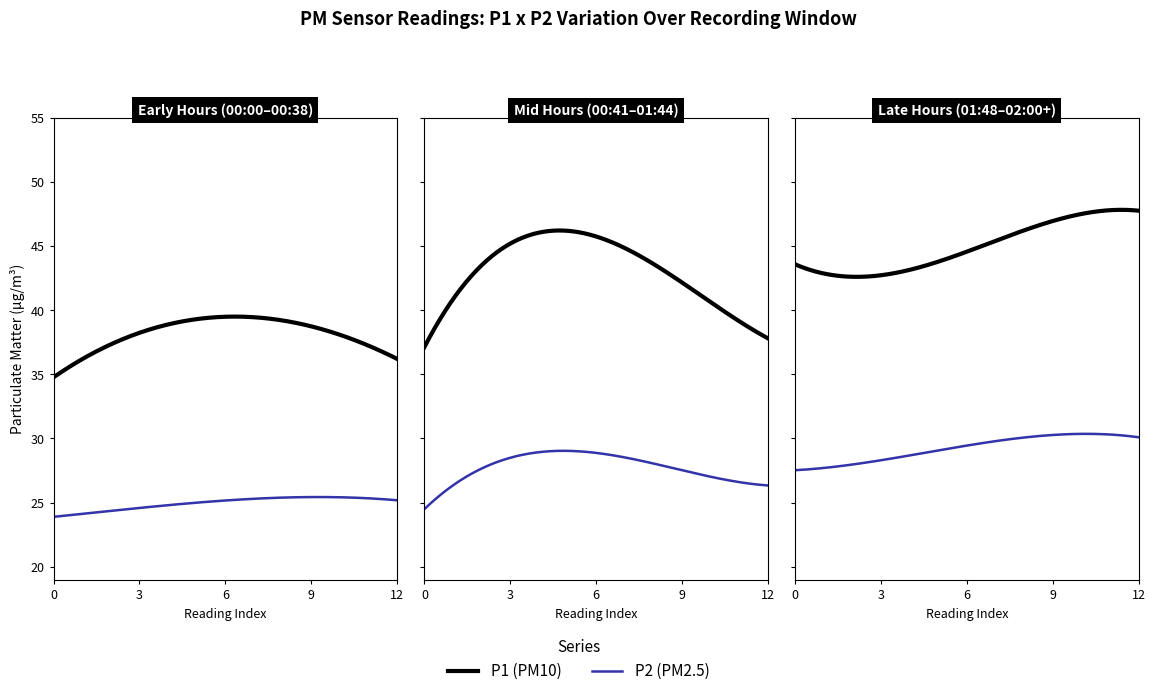

True or false: P2 and P1 cross at least once.

False